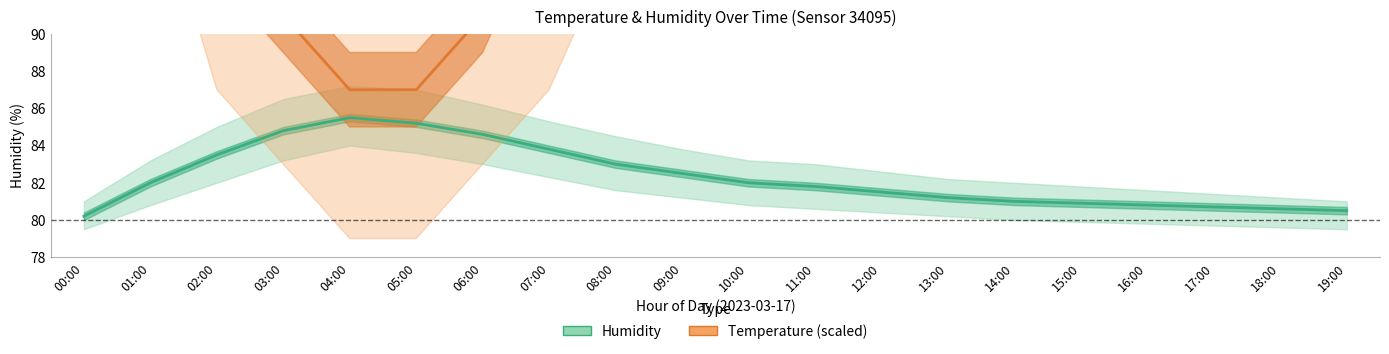

How many series are shown in this chart?

2